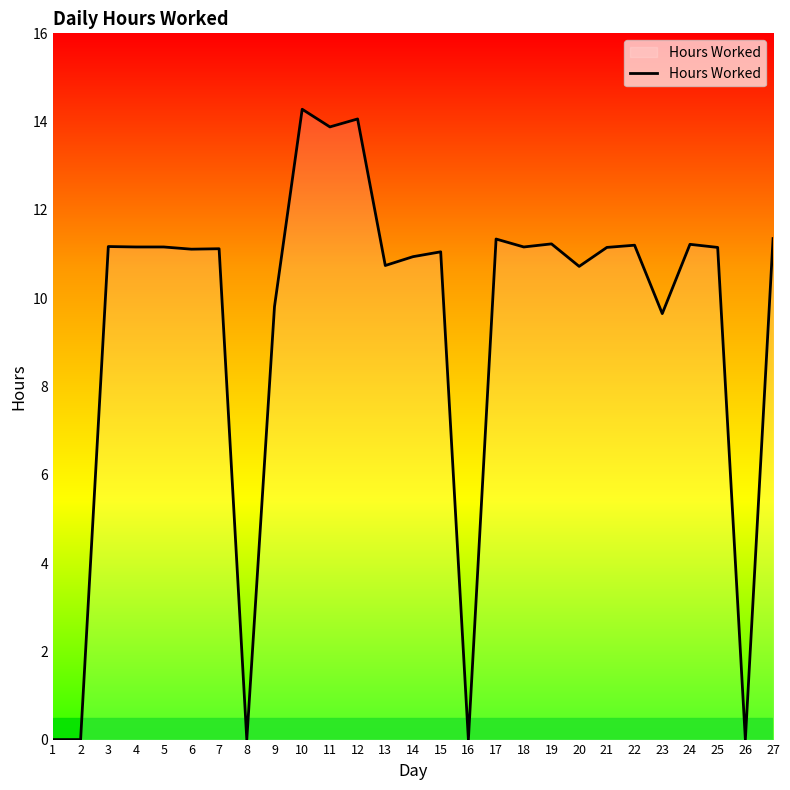

The chart shows a value of 14.1 at 12. True or false?

True